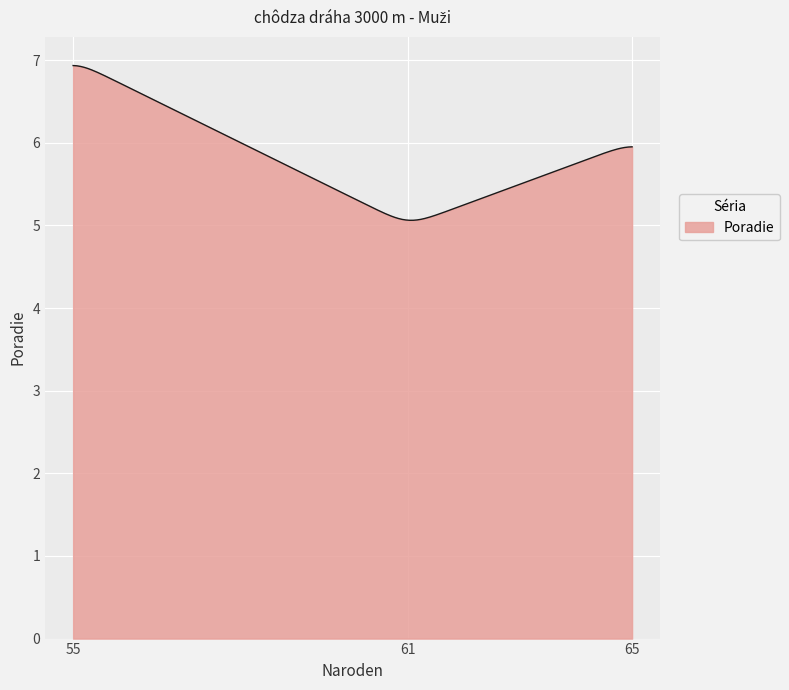

What is the minimum value shown in the chart?

5.1